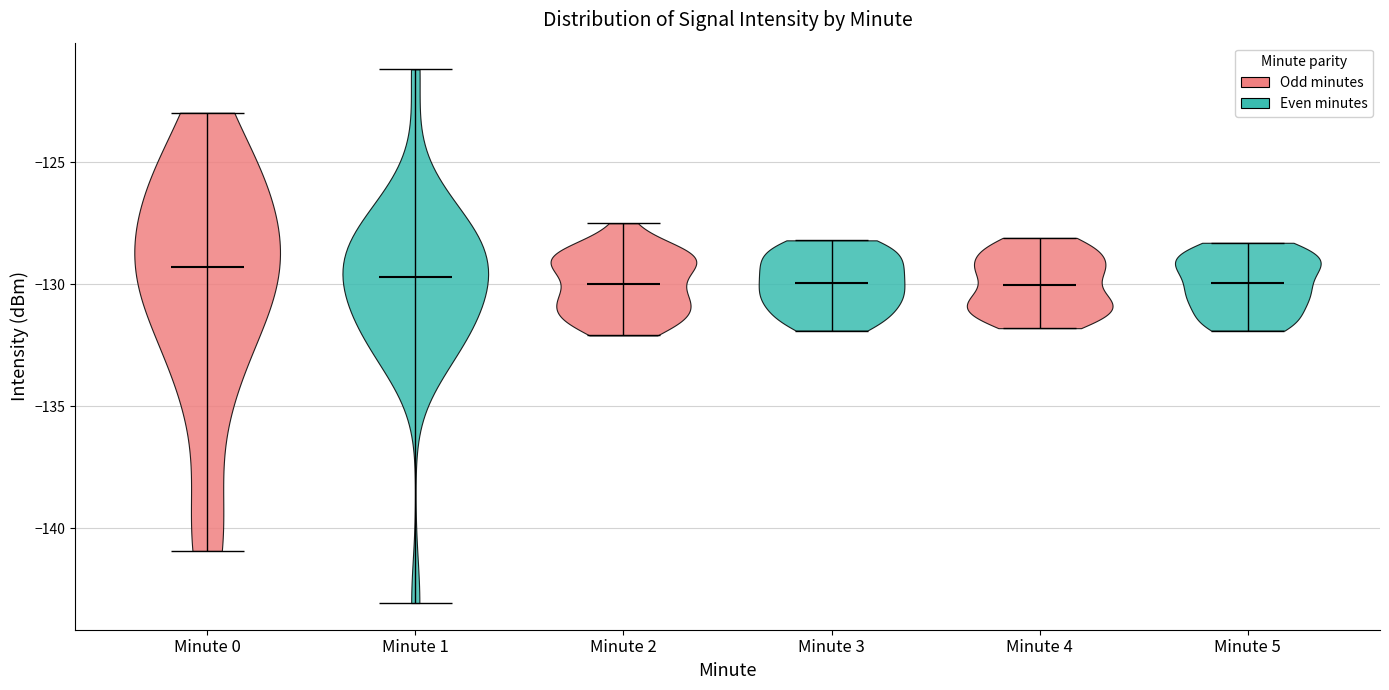

Reading left to right, read every violin against the y-axis: where its median line is, and the lowest and highest points it reaches. The values are not printed on the chart, so give them approximately, as read against the axis.

Minute 0: median line -129.5, lowest point -141.0, highest point -123.0
Minute 1: median line -129.5, lowest point -143.0, highest point -121.0
Minute 2: median line -130.0, lowest point -132.0, highest point -127.5
Minute 3: median line -130.0, lowest point -132.0, highest point -128.0
Minute 4: median line -130.0, lowest point -132.0, highest point -128.0
Minute 5: median line -130.0, lowest point -132.0, highest point -128.5